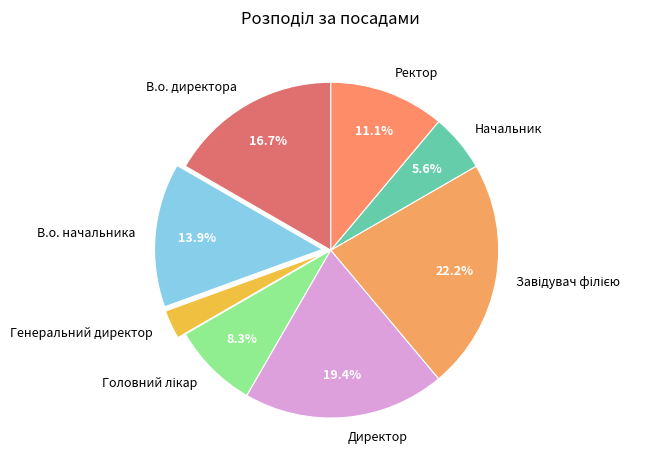

How many slices are in this pie chart?

8